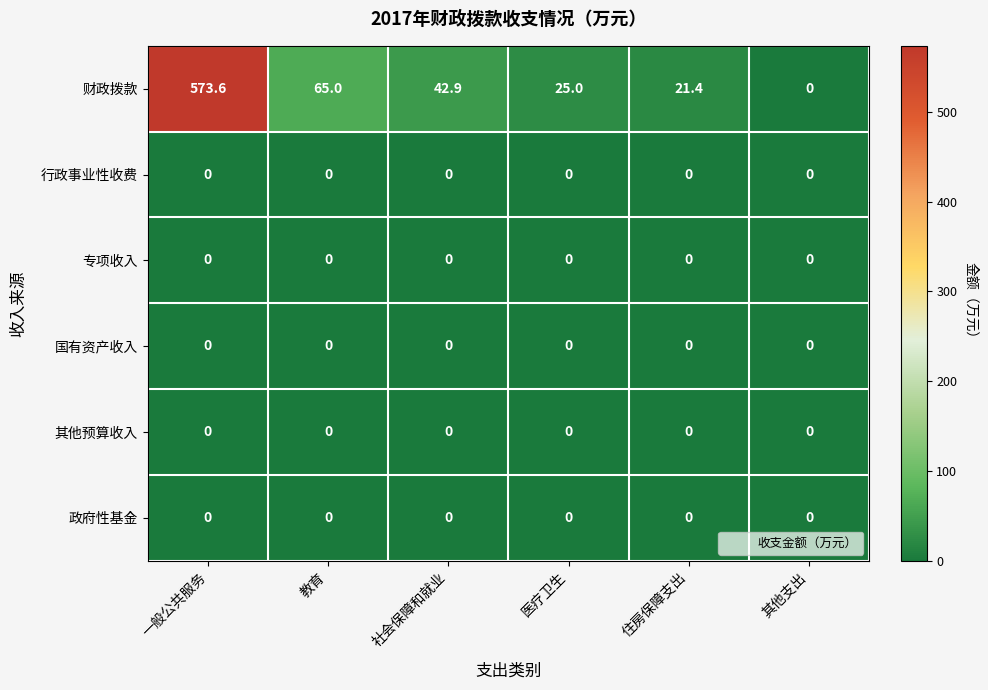

What is the greatest value displayed?

573.6